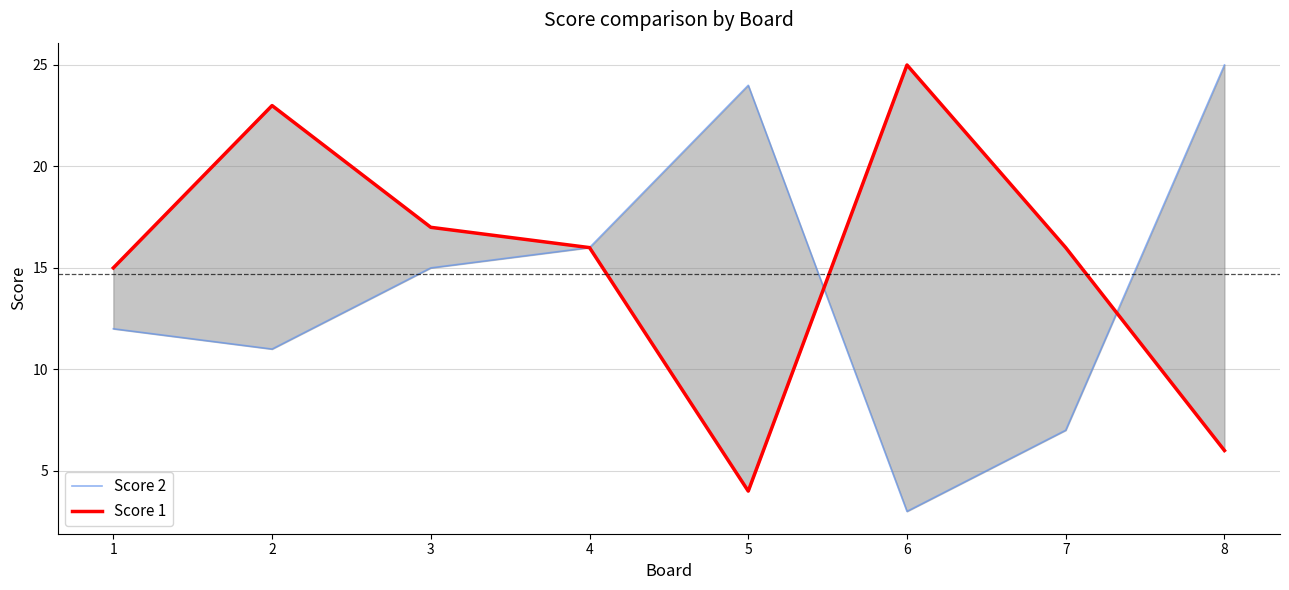

What is the average value of the Score 2 series?

14